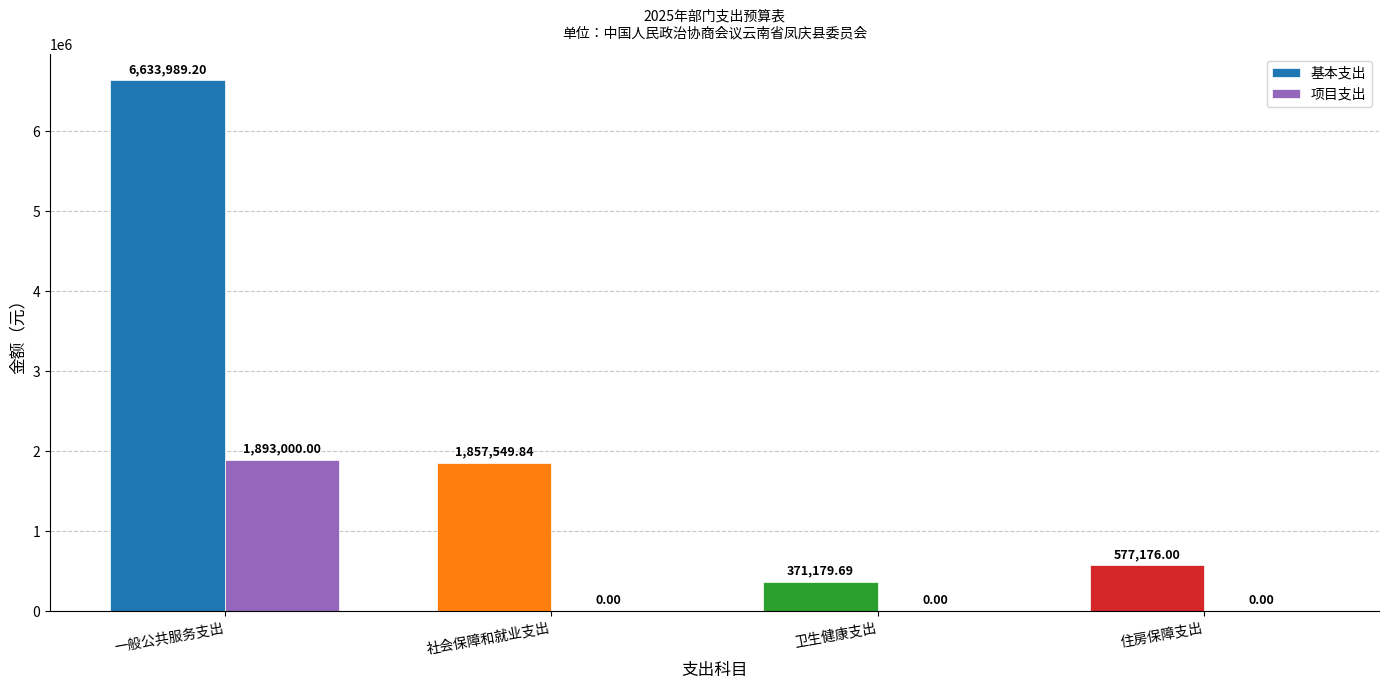

Does the chart contain stacked bars?

No